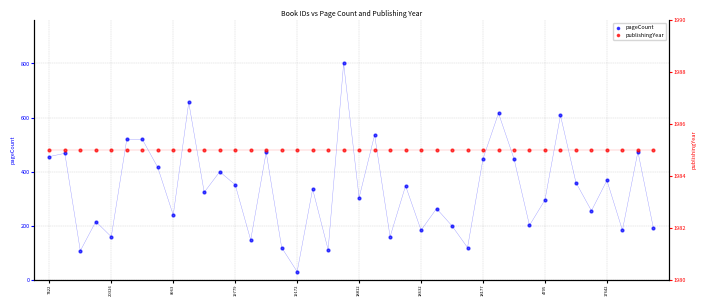

Which series contains the highest Y value?

publishingYear